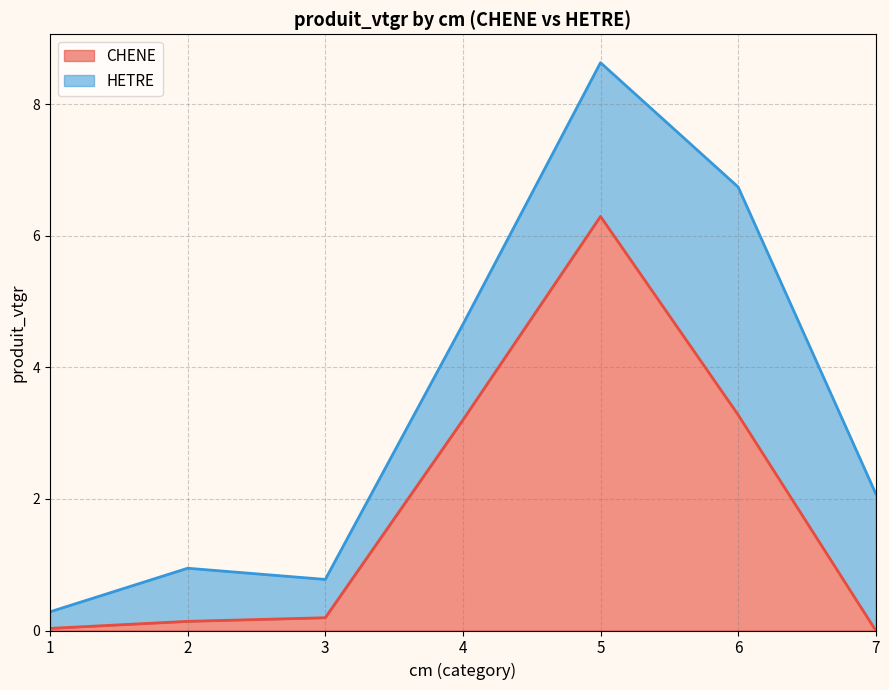

What is the average value?

1.9